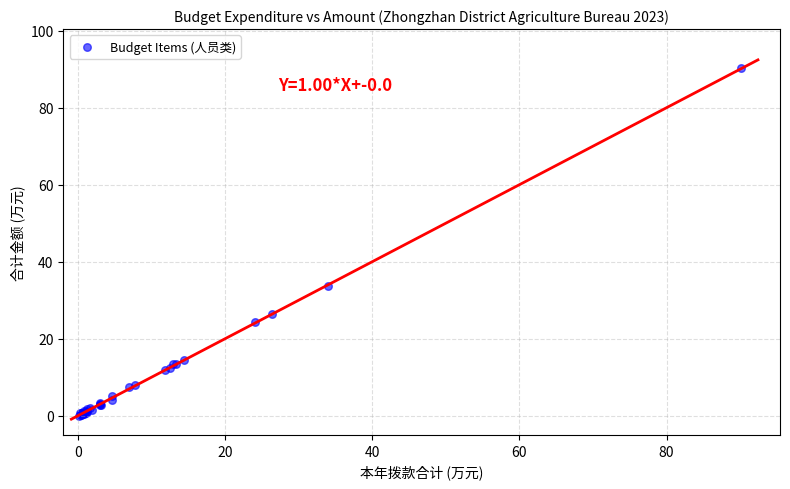

What Y value in the scatter plot is closest to 45?

33.7